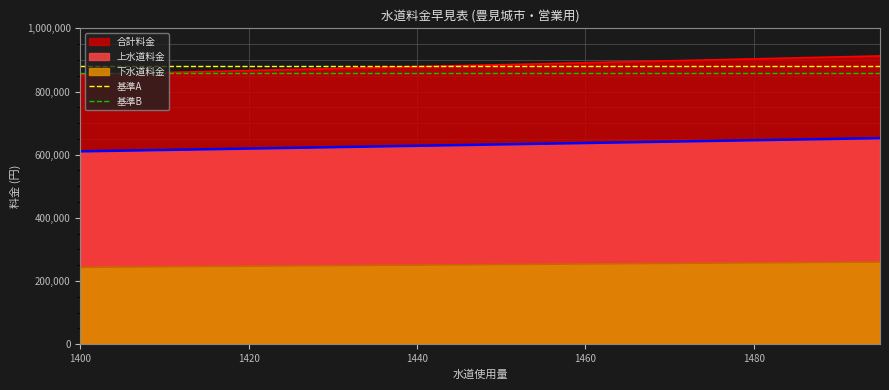

What is the value of the 基準A point at the 1st from the left?

880000